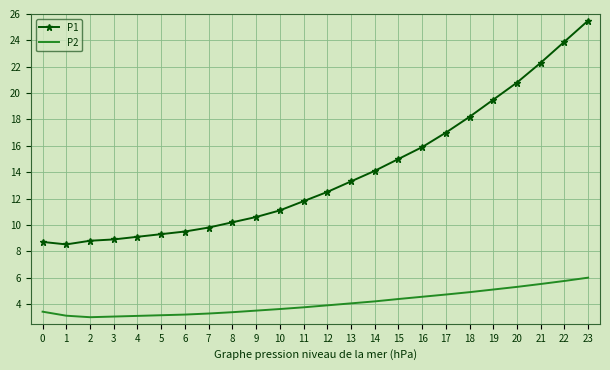

True or false: P1 has more than 2 points higher than both neighbors.

False